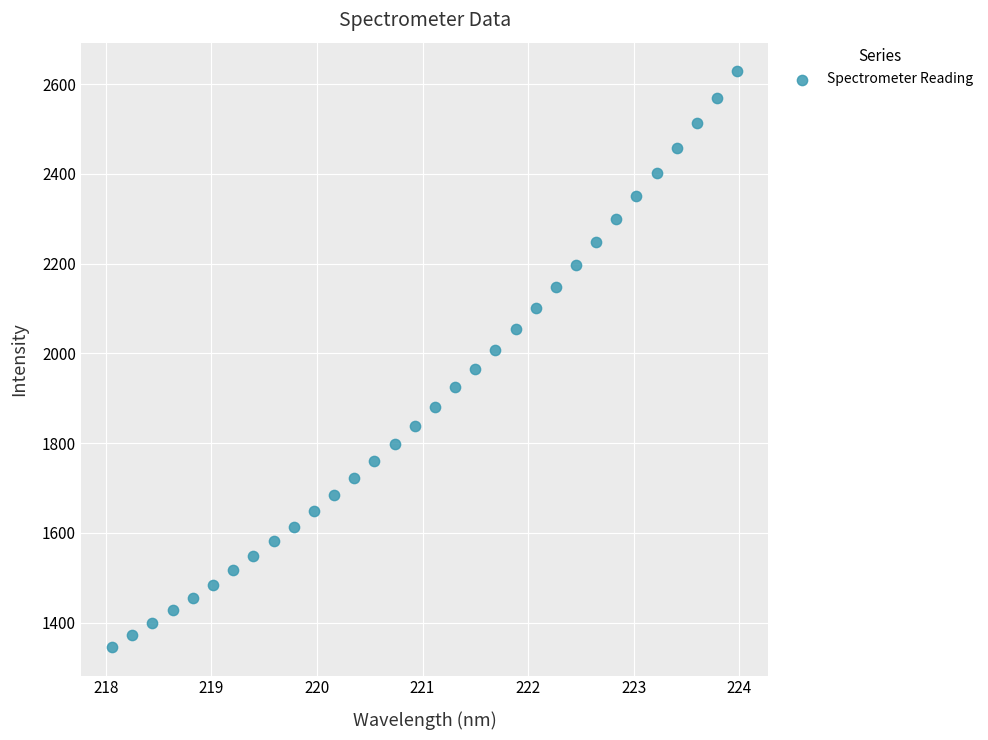

What is the range of Y values (max minus min)?

1281.8